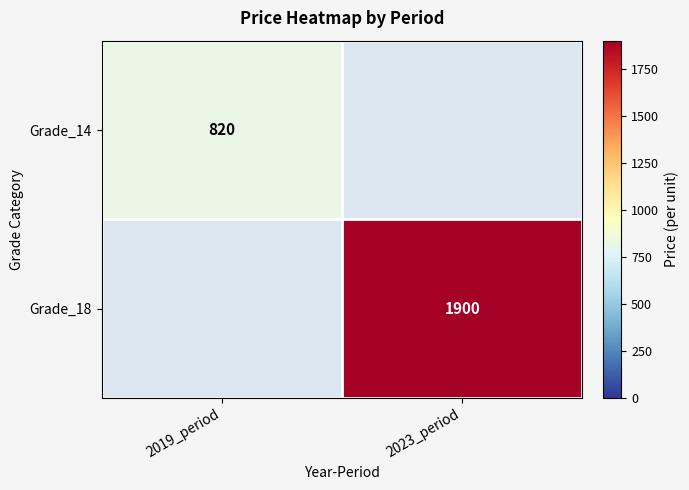

True or false: Grade_18 has a value of 1900 at 2023_period.

True